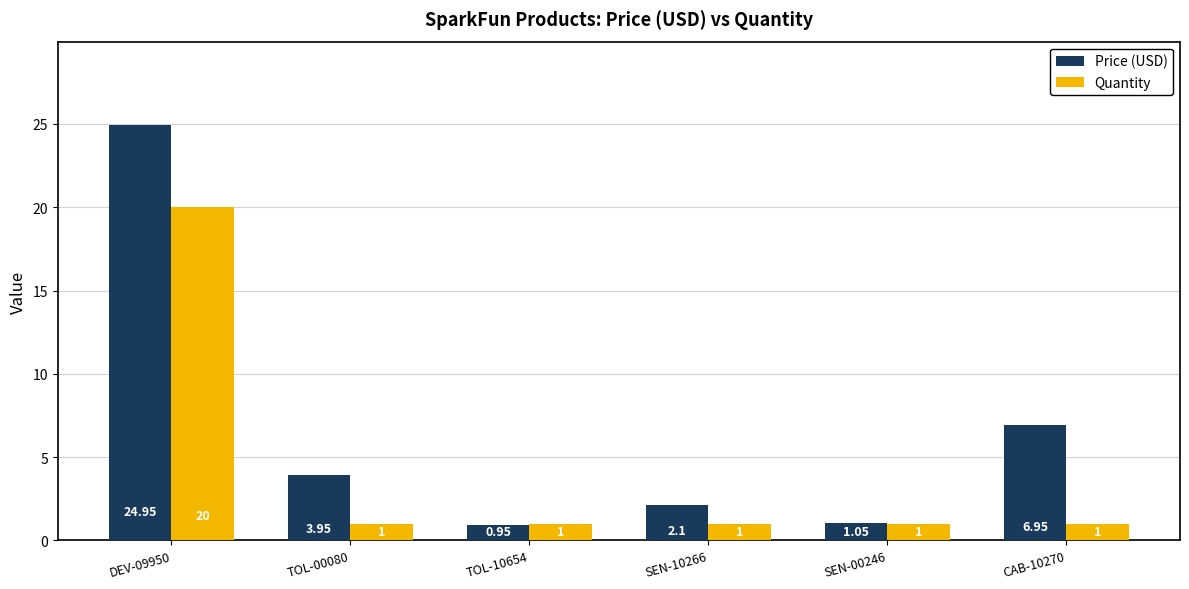

What is the sum of all Quantity values?

25.0